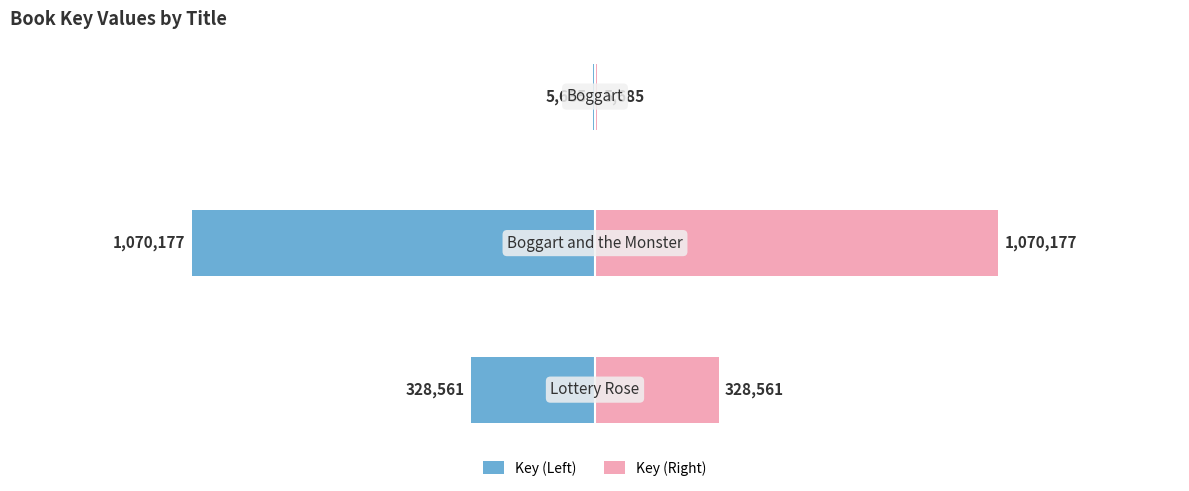

Rank the series by their average value, from highest to lowest.

Key (Right), Key (Left)